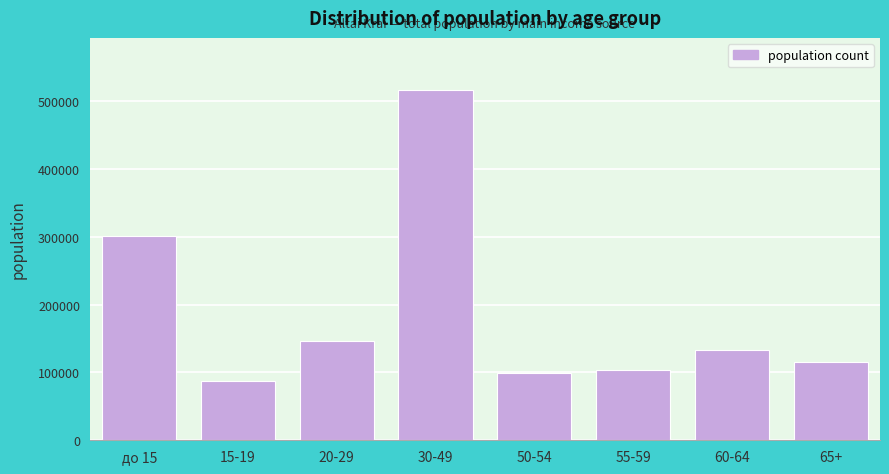

Reading left to right, what are all the values shown in this chart?

300300	87702	145927	515492	99734	103163	133218	115041